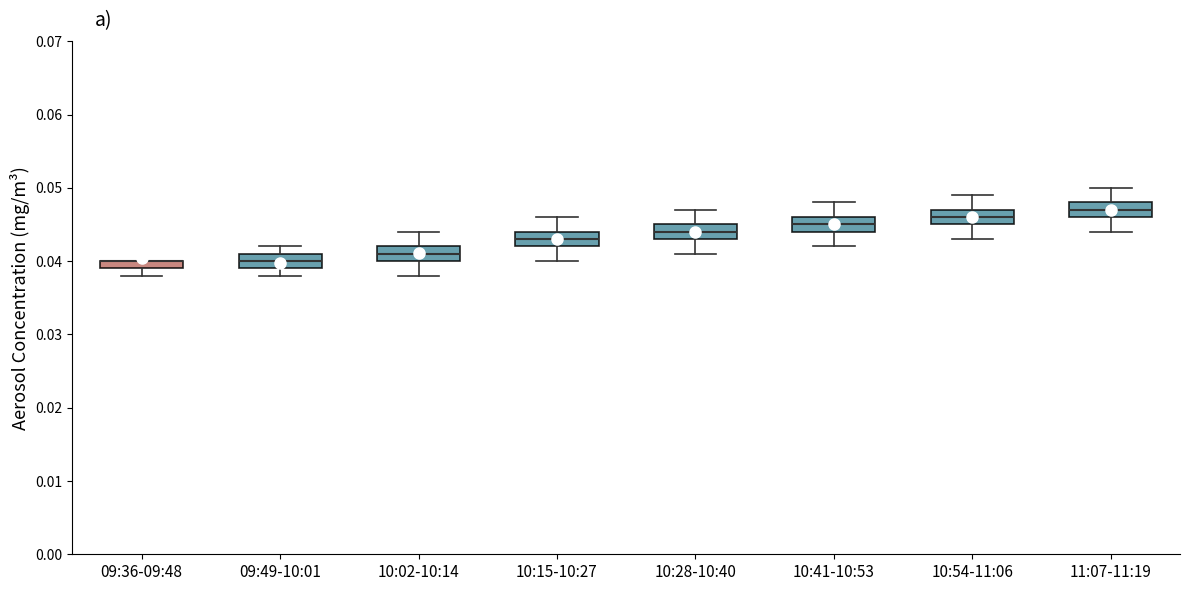

Where is the upper edge of the box for 10:28-10:40 on the y-axis? The values are not printed on the chart, so give them approximately, as read against the axis.

0.045